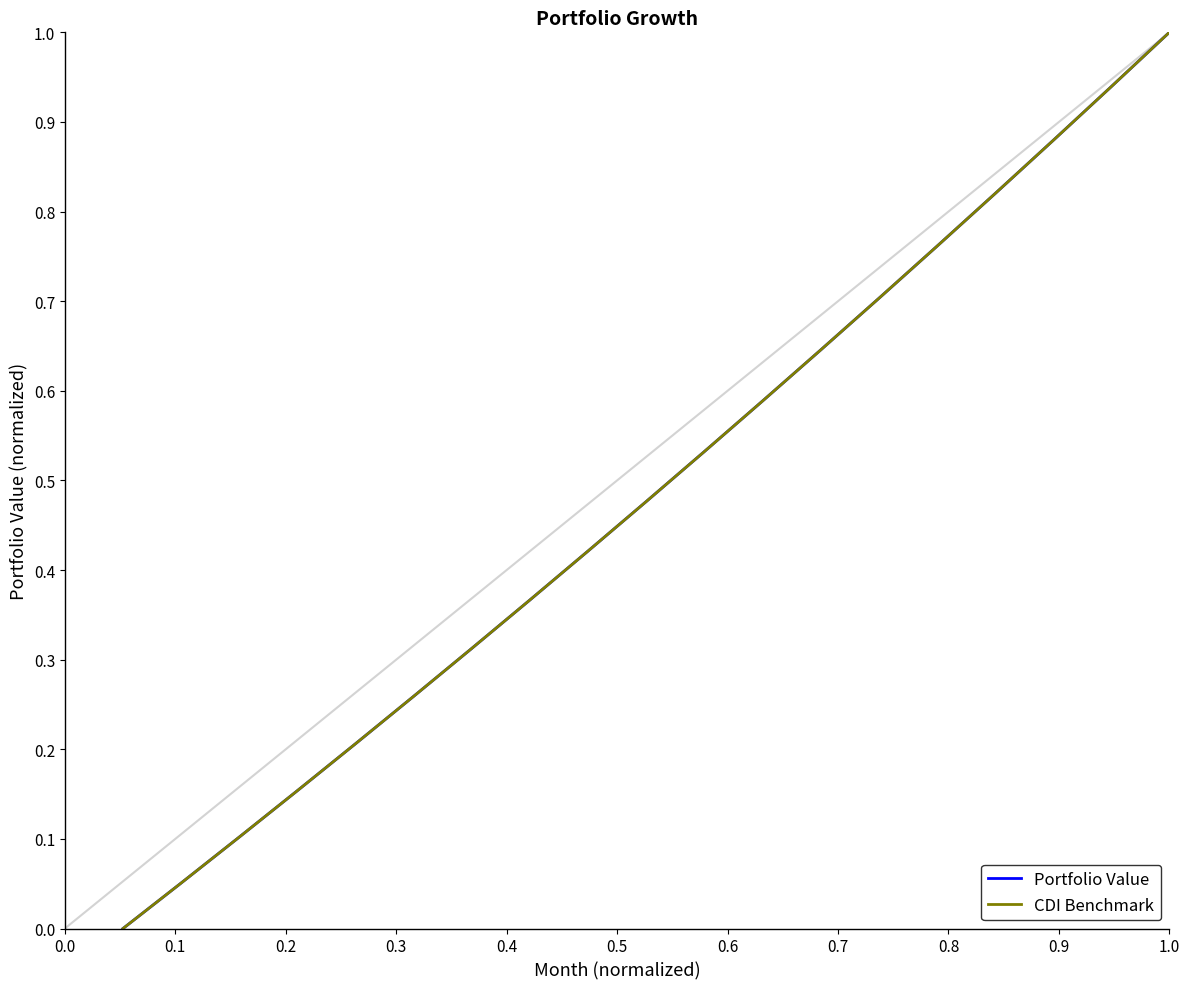

At how many categories does at least one series exceed 0?

18